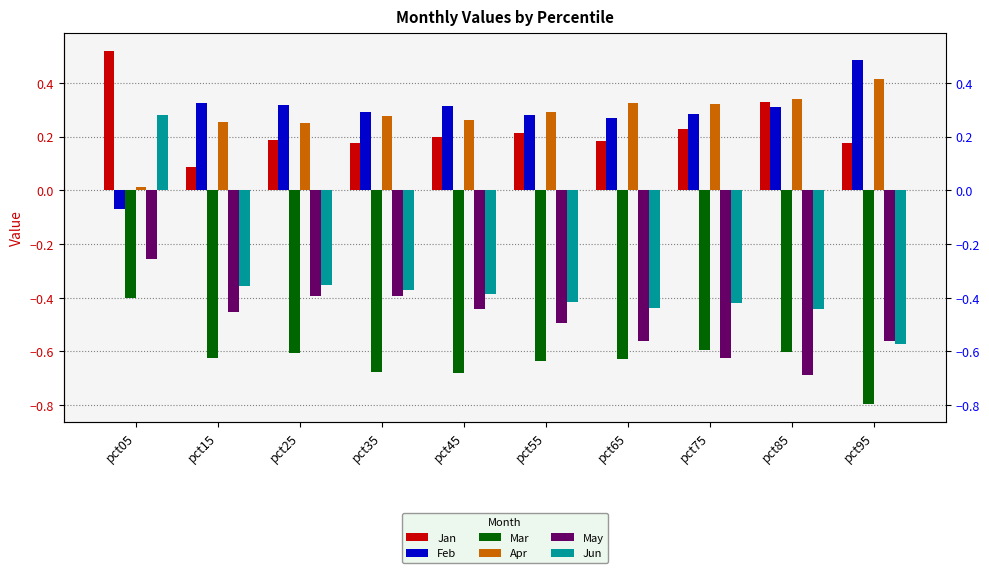

The May series shows -0.5 at pct55. True or false?

True